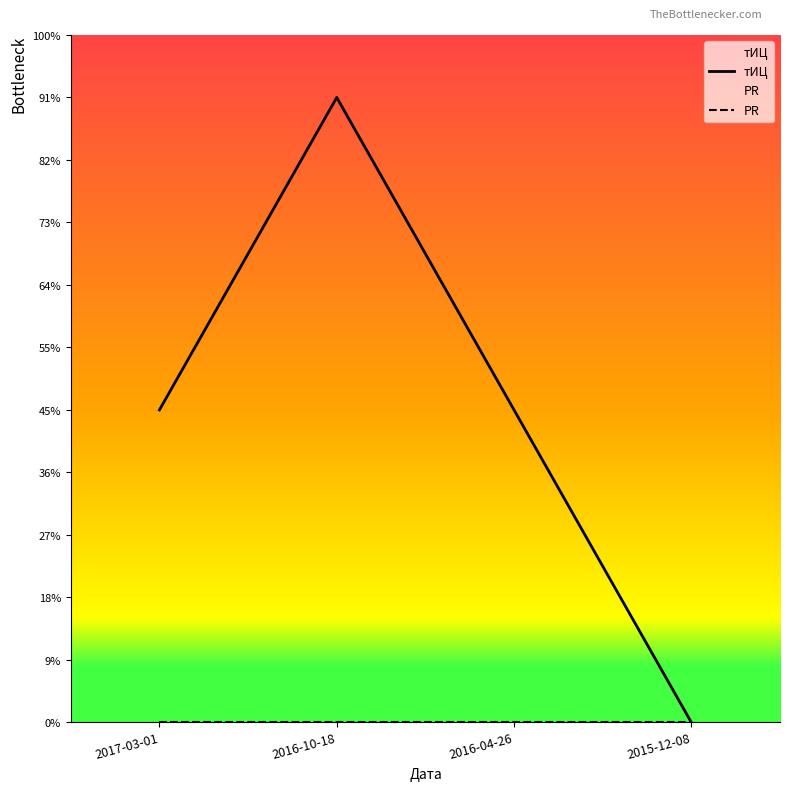

True or false: тИЦ has more than 2 points higher than both neighbors.

False